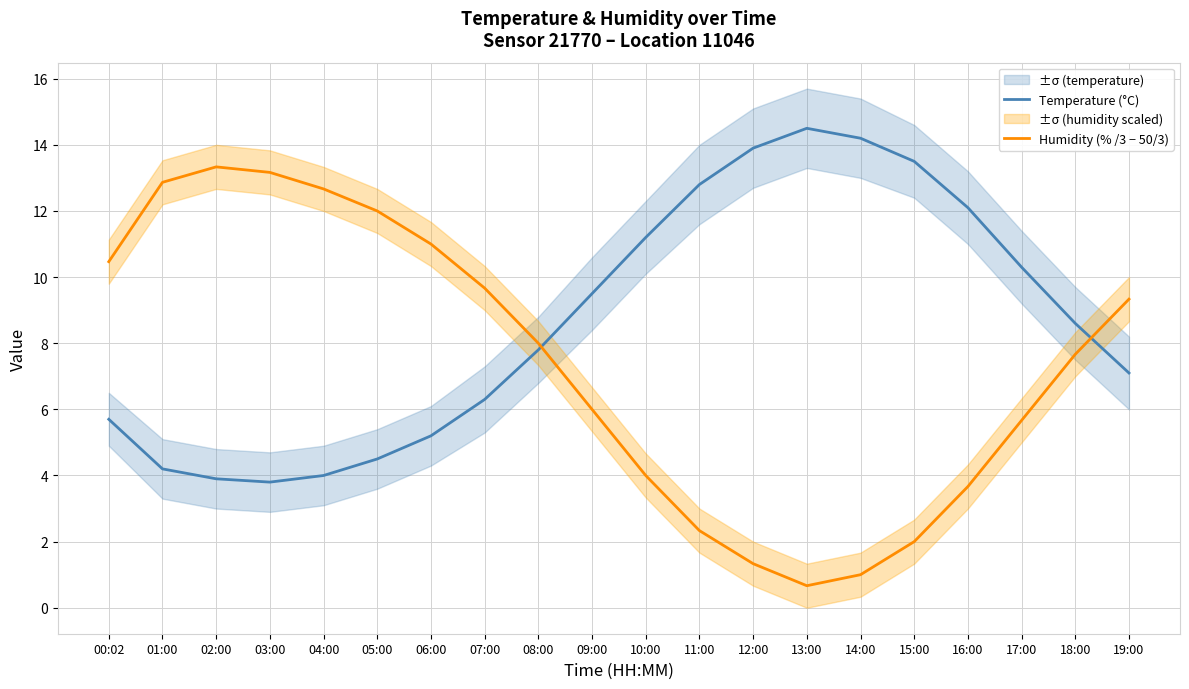

The value of Humidity (% /3 − 50/3) at 15:00 is 1.0. True or false?

False